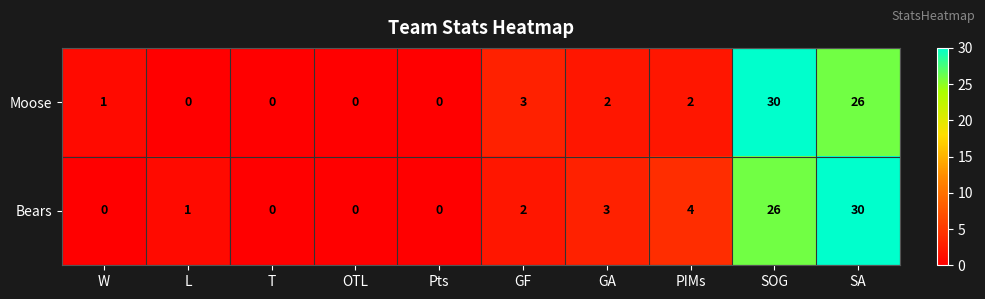

How many categories are shown in the chart?

10